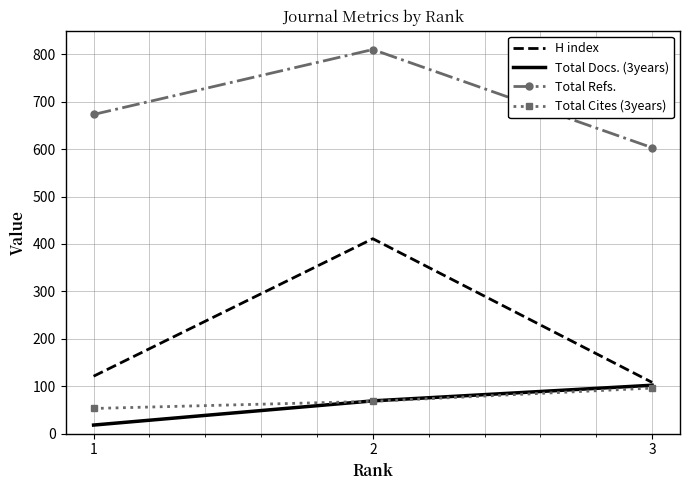

Read the Total Docs. (3years) value at 3.

102